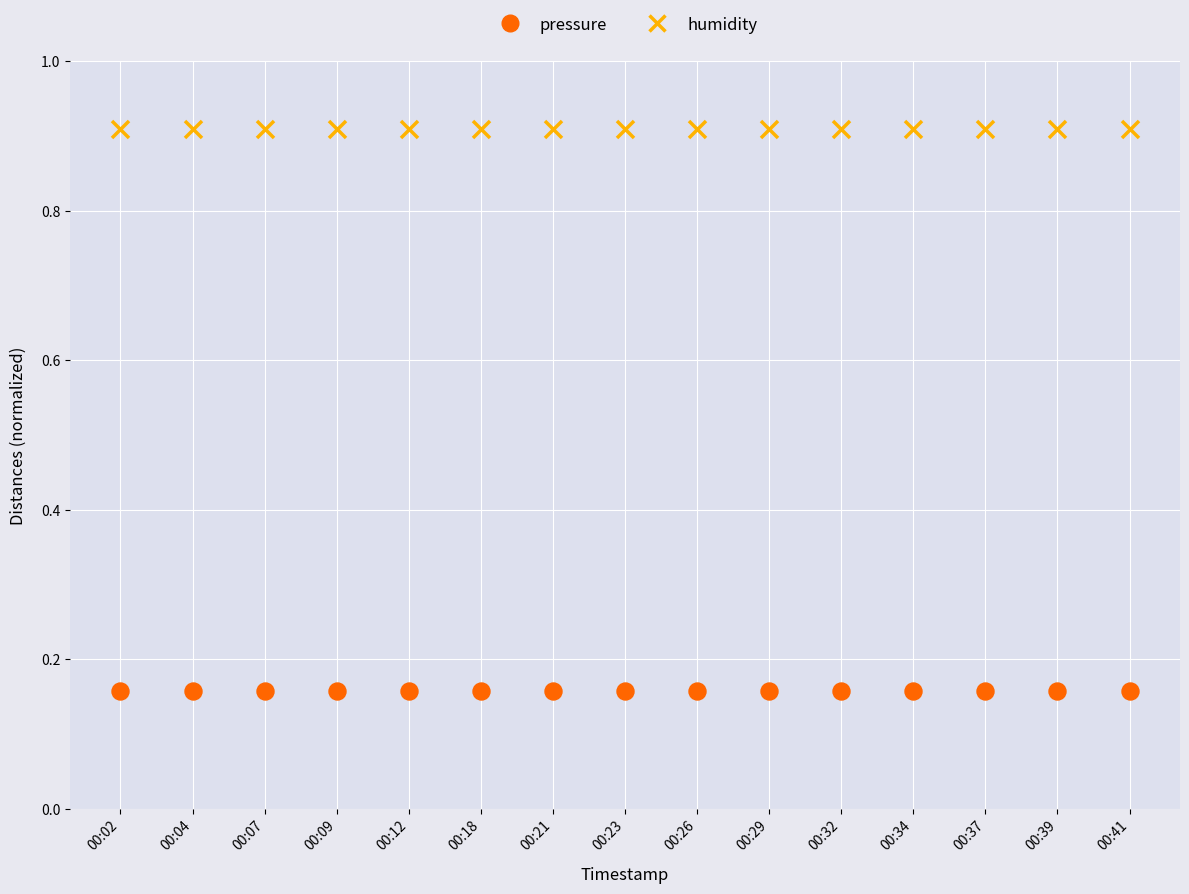

Which series contains the lowest Y value?

pressure